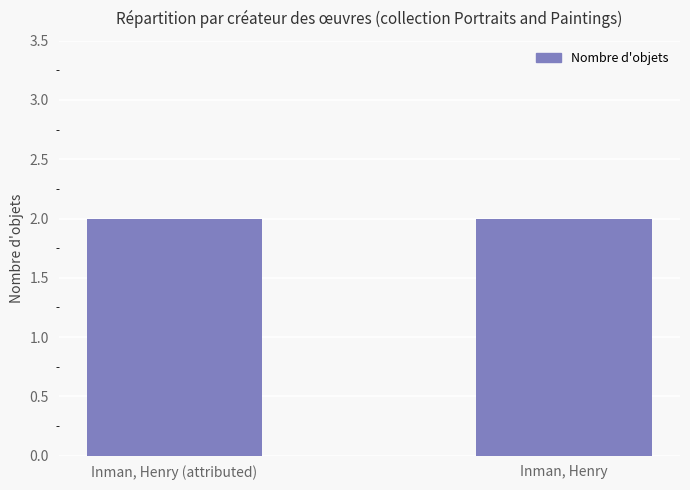

How many distinct data groups are displayed?

1